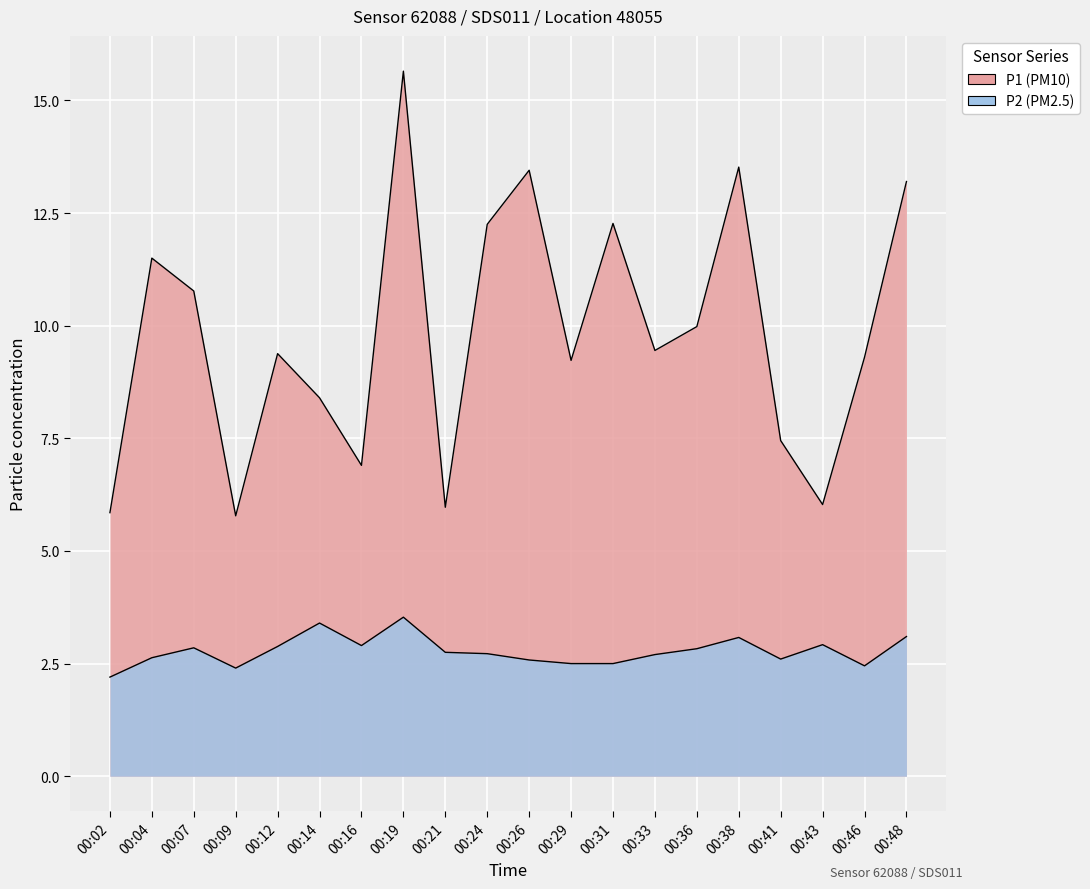

What is the average value of the P1 series?

9.8